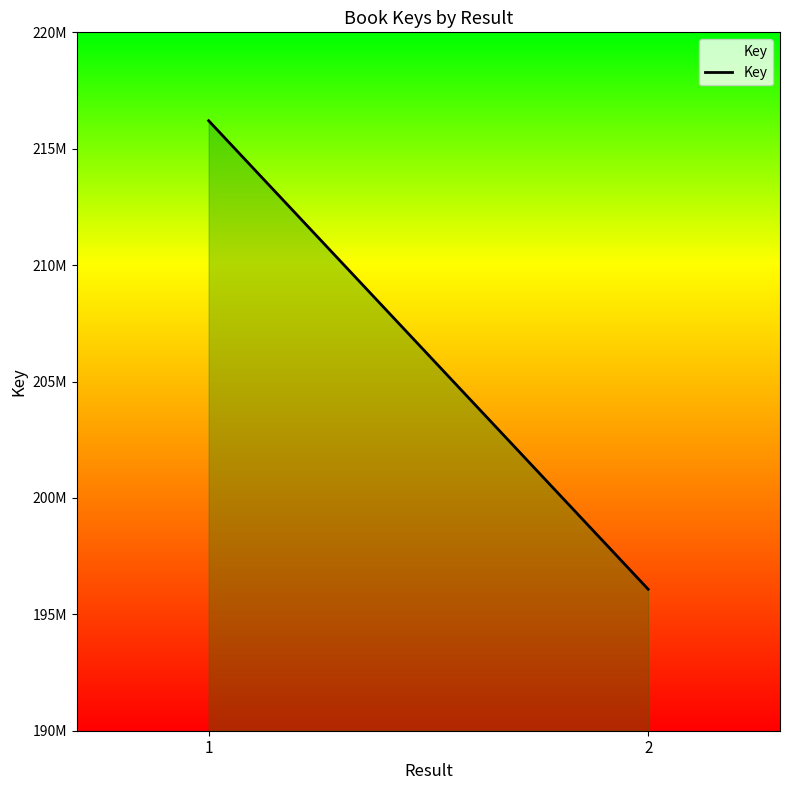

What is the change in value from 1 to 2?

-20126000